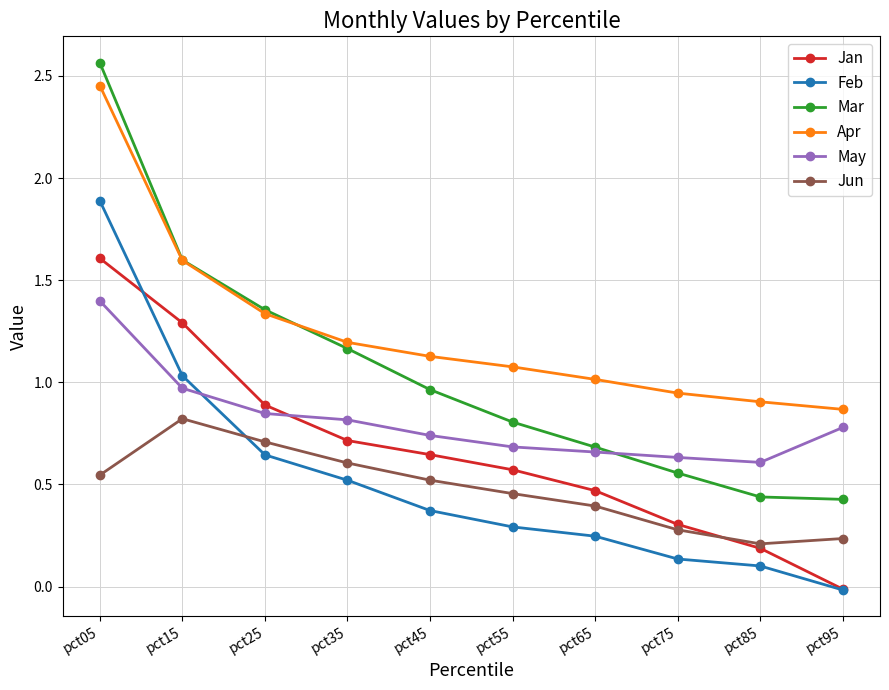

What is the value of the Apr point at the 5th from the left?

1.1